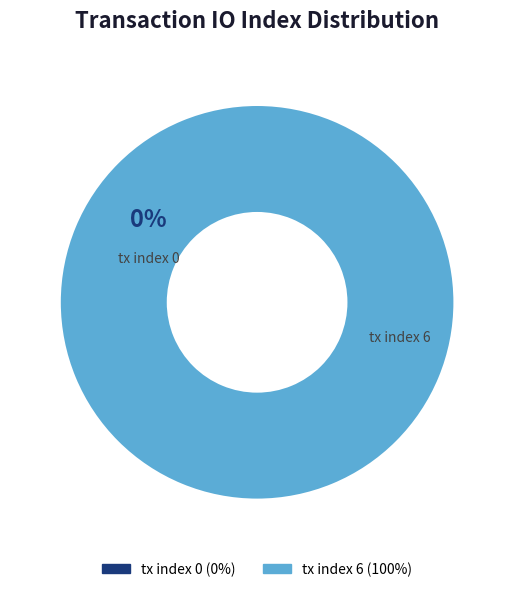

What percentage is the tx index 6 slice, to the nearest percent?

100%